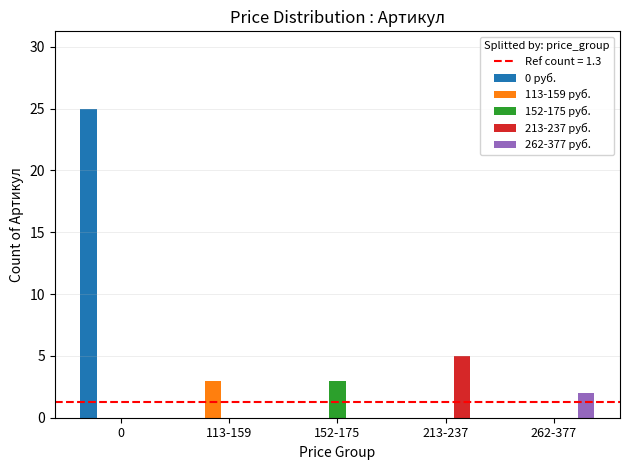

What is the maximum value shown in the chart?

25